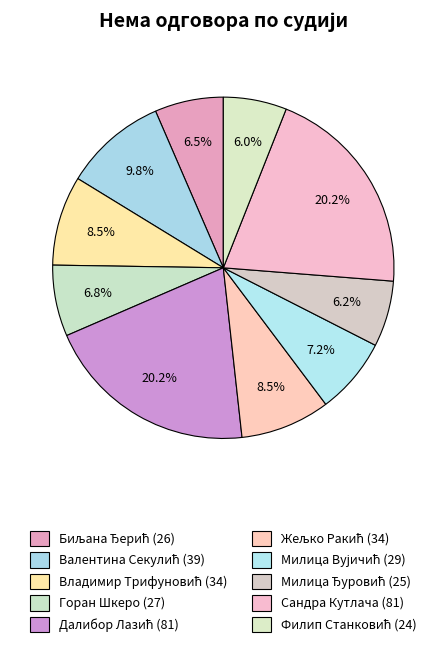

To the nearest percent, what percentage of the pie is Милица Вујичић?

7%